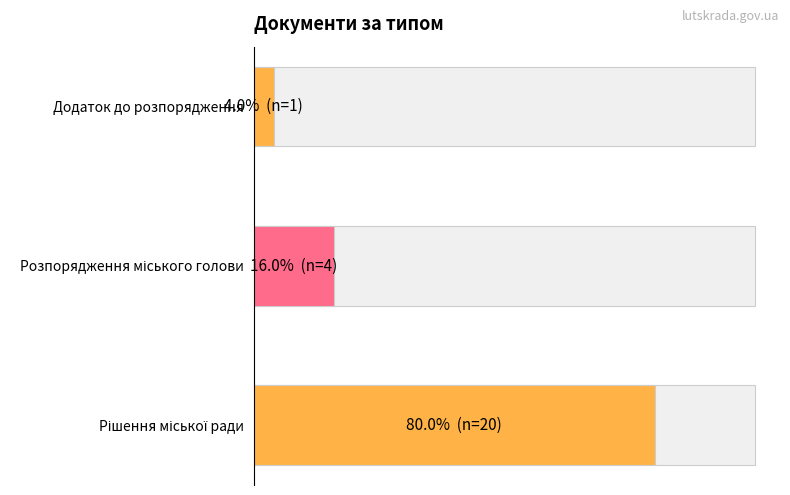

How many bars are there in total?

3